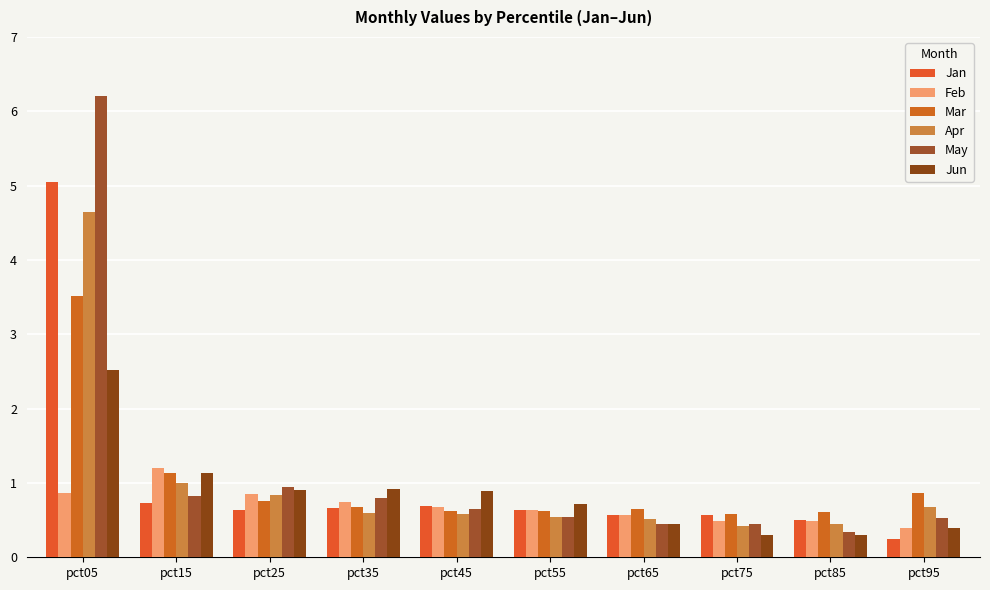

Reading left to right, list all the values displayed in this chart.

Jan: 5.1	0.7	0.6	0.7	0.7	0.6	0.6	0.6	0.5	0.2
Feb: 0.9	1.2	0.9	0.7	0.7	0.6	0.6	0.5	0.5	0.4
Mar: 3.5	1.1	0.8	0.7	0.6	0.6	0.7	0.6	0.6	0.9
Apr: 4.6	1.0	0.8	0.6	0.6	0.5	0.5	0.4	0.4	0.7
May: 6.2	0.8	0.9	0.8	0.6	0.5	0.4	0.4	0.3	0.5
Jun: 2.5	1.1	0.9	0.9	0.9	0.7	0.4	0.3	0.3	0.4